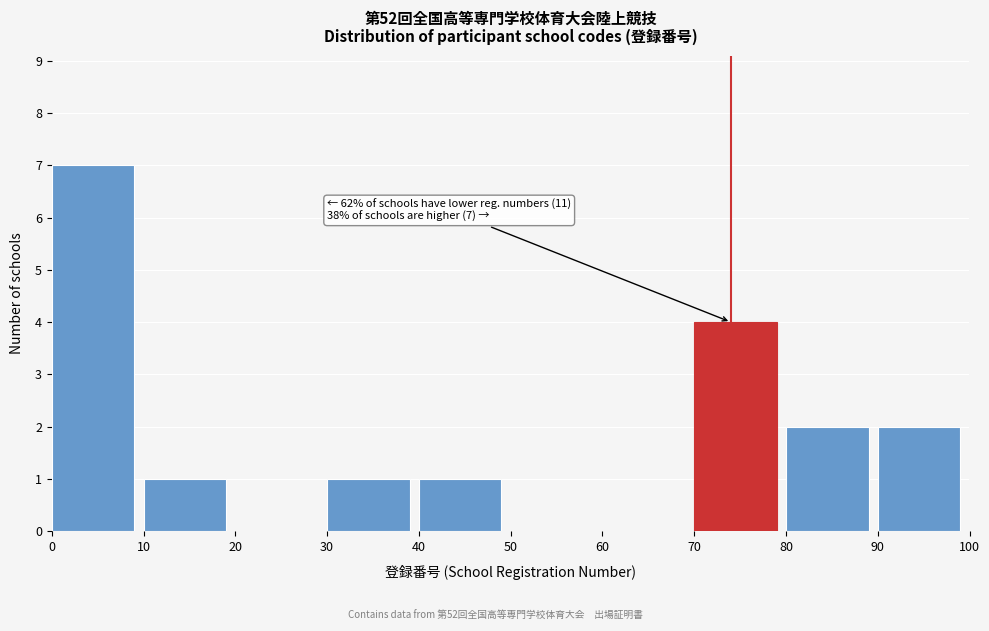

Which range on the x-axis has the tallest bar?

0 to 10